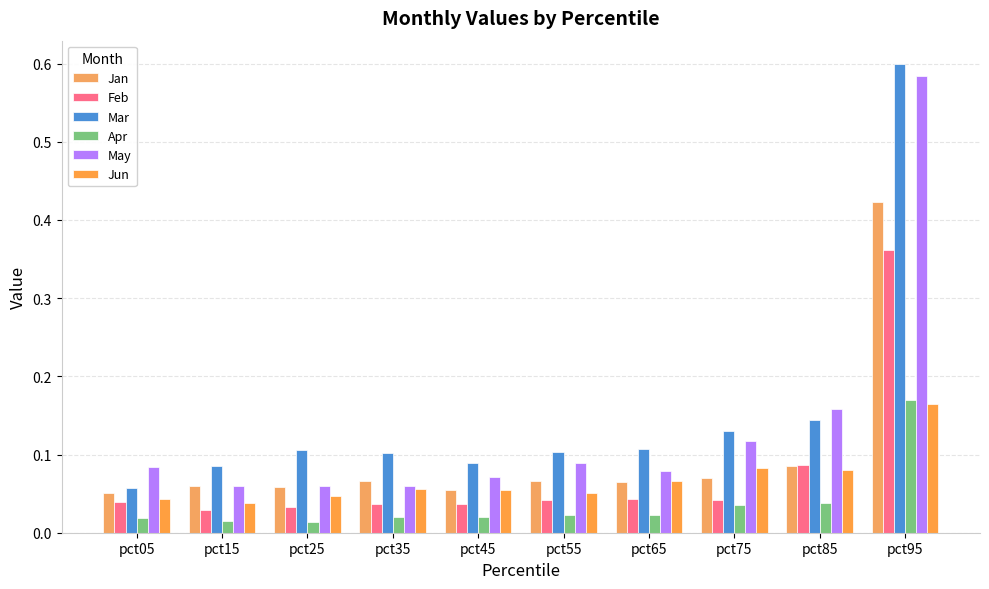

Reading left to right, transcribe all the data shown in this chart.

Jan: pct05=0.1	pct15=0.1	pct25=0.1	pct35=0.1	pct45=0.1	pct55=0.1	pct65=0.1	pct75=0.1	pct85=0.1	pct95=0.4
Feb: pct05=0.0	pct15=0.0	pct25=0.0	pct35=0.0	pct45=0.0	pct55=0.0	pct65=0.0	pct75=0.0	pct85=0.1	pct95=0.4
Mar: pct05=0.1	pct15=0.1	pct25=0.1	pct35=0.1	pct45=0.1	pct55=0.1	pct65=0.1	pct75=0.1	pct85=0.1	pct95=0.6
Apr: pct05=0.0	pct15=0.0	pct25=0.0	pct35=0.0	pct45=0.0	pct55=0.0	pct65=0.0	pct75=0.0	pct85=0.0	pct95=0.2
May: pct05=0.1	pct15=0.1	pct25=0.1	pct35=0.1	pct45=0.1	pct55=0.1	pct65=0.1	pct75=0.1	pct85=0.2	pct95=0.6
Jun: pct05=0.0	pct15=0.0	pct25=0.0	pct35=0.1	pct45=0.1	pct55=0.1	pct65=0.1	pct75=0.1	pct85=0.1	pct95=0.2